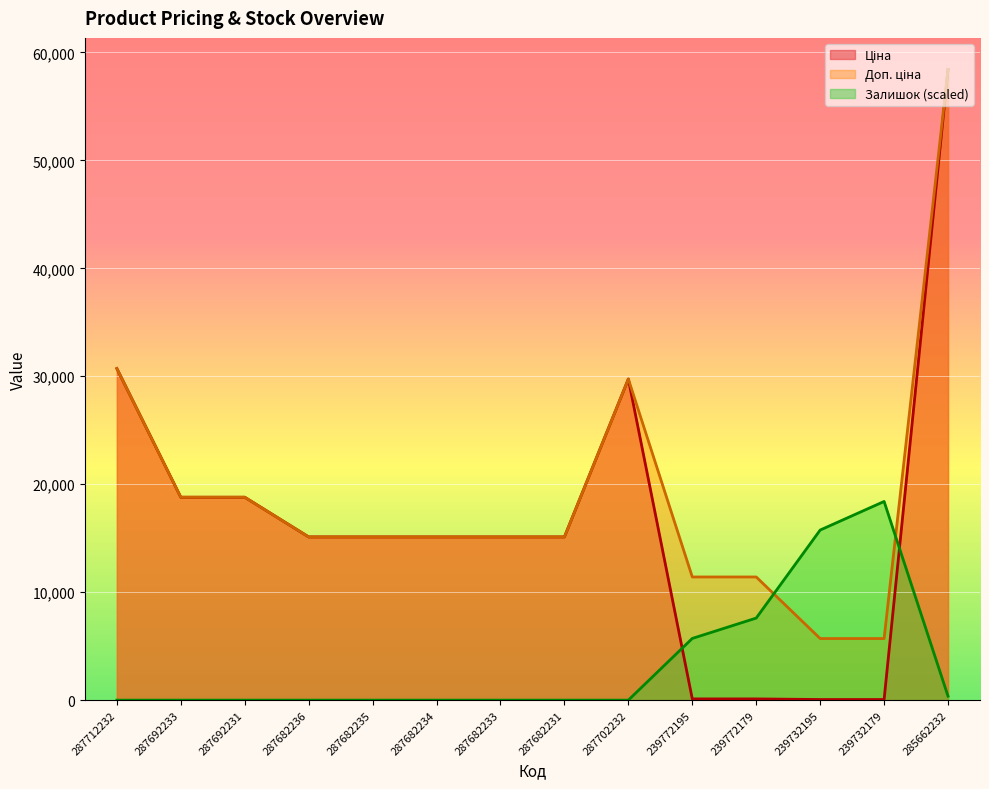

True or false: Доп. ціна and Ціна intersect in this chart.

False